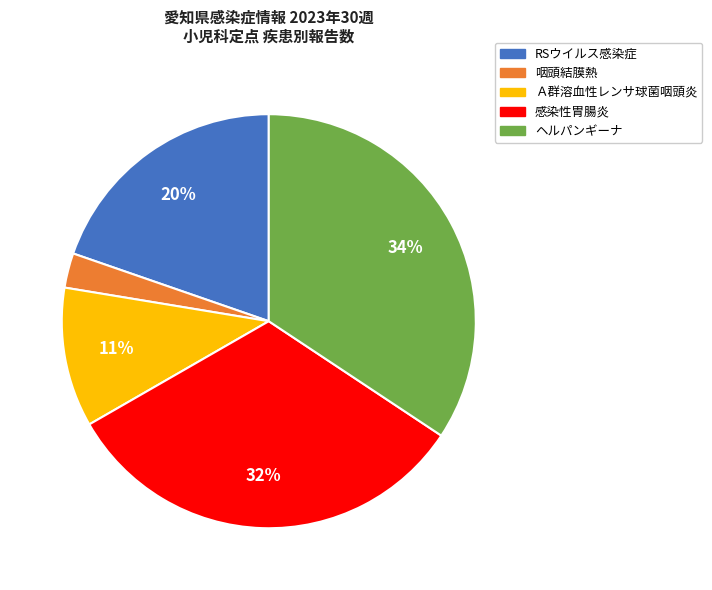

Which has a higher value, ヘルパンギーナ or RSウイルス感染症?

ヘルパンギーナ